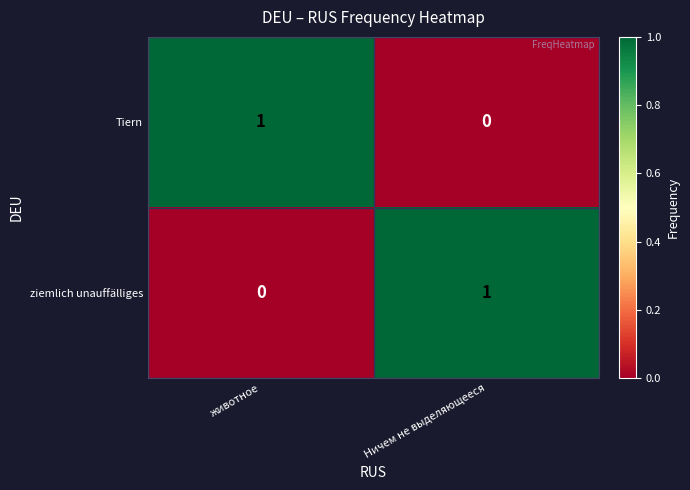

Reading left to right, list all the values displayed in this chart.

Tiern: 1	0
ziemlich unauffälliges: 0	1